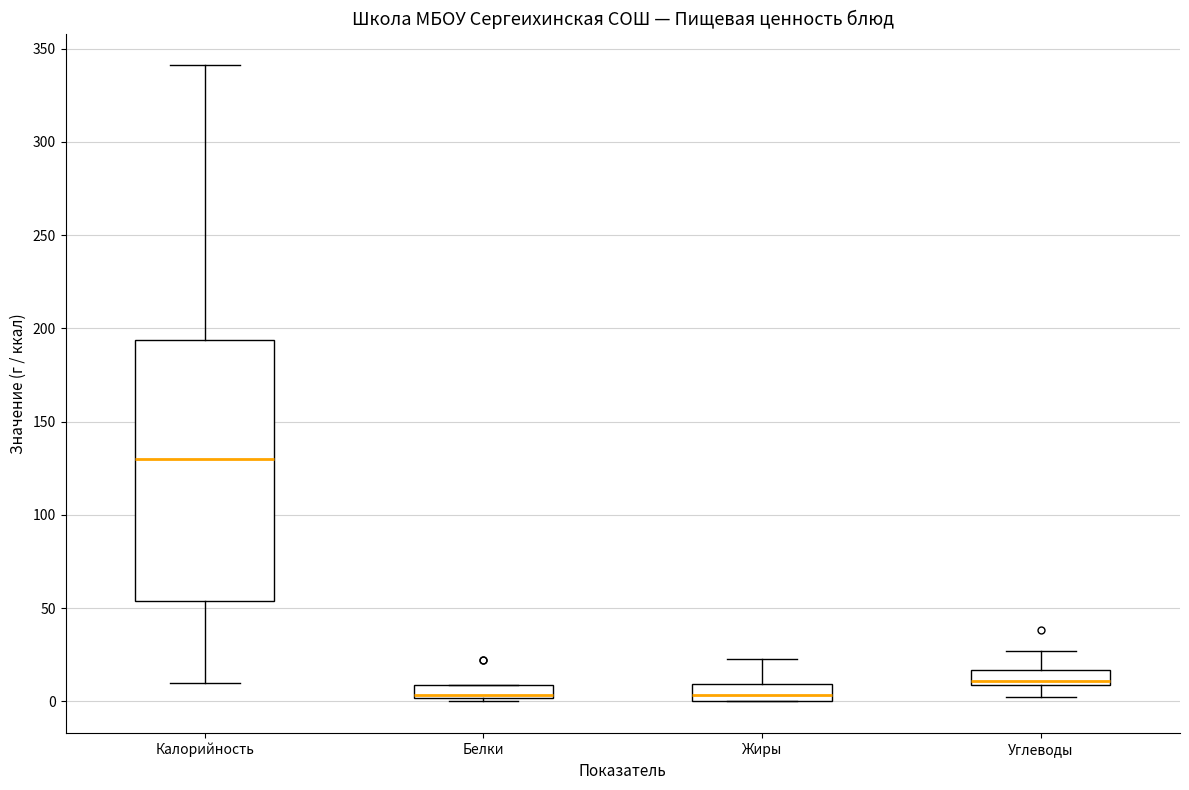

Comparing the boxes themselves (not the whiskers), which one is the tallest?

Калорийность